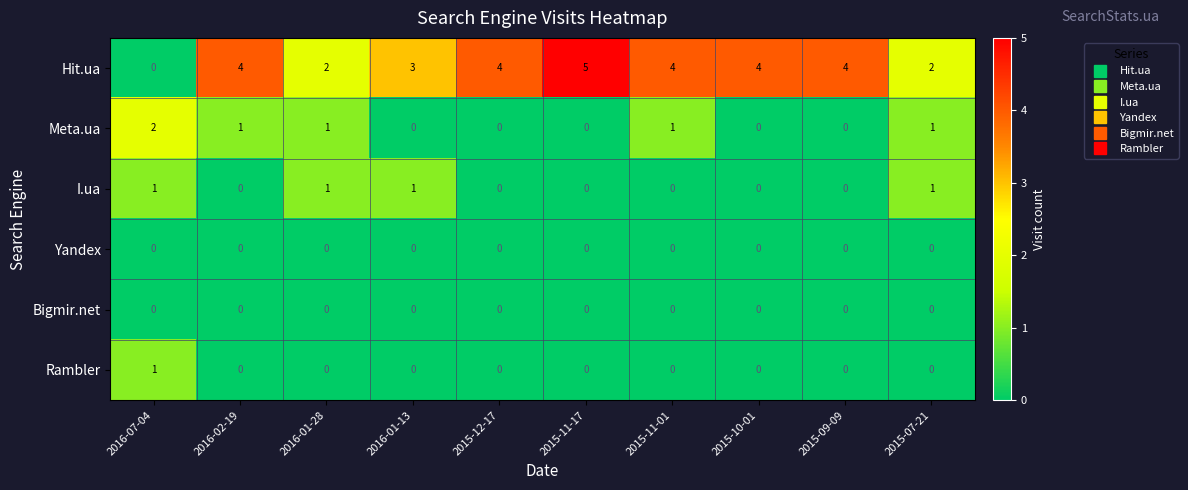

Between 2016-02-19 and 2015-12-17, which series saw the biggest shift?

Meta.ua